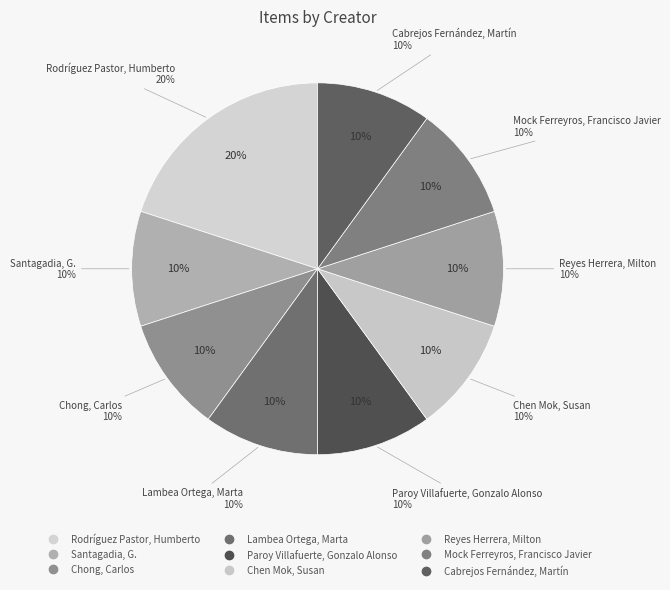

How many segments does this pie chart have?

9